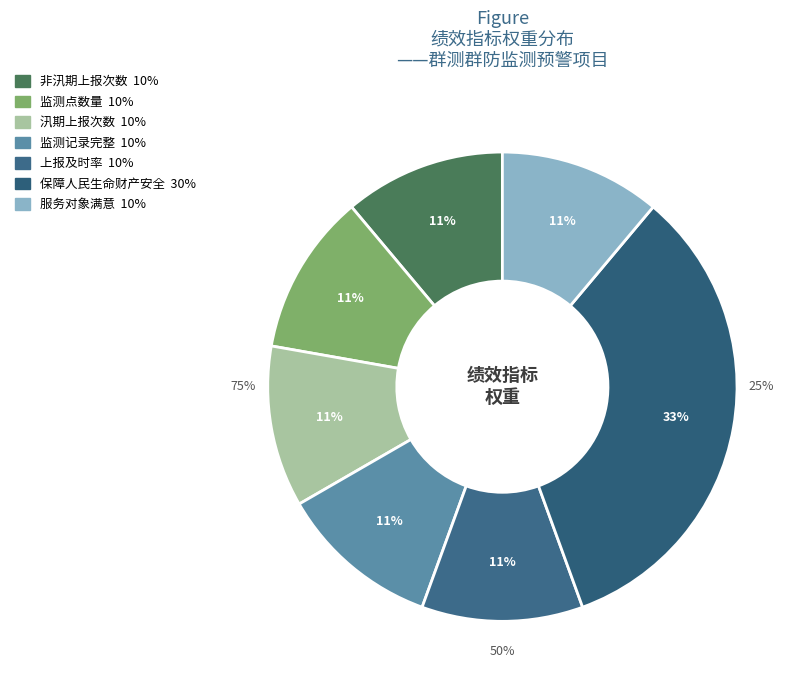

Is there a majority slice in this chart?

No